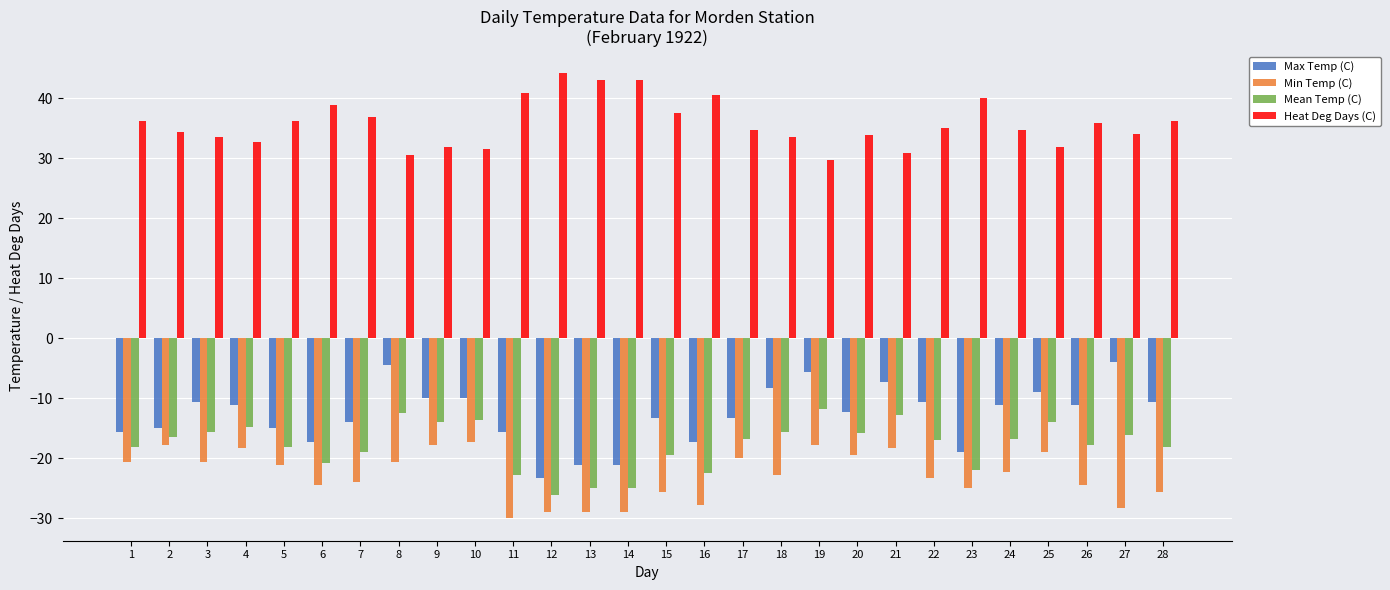

True or false: Max Temp (C) has a value of -15.0 at 26.

False